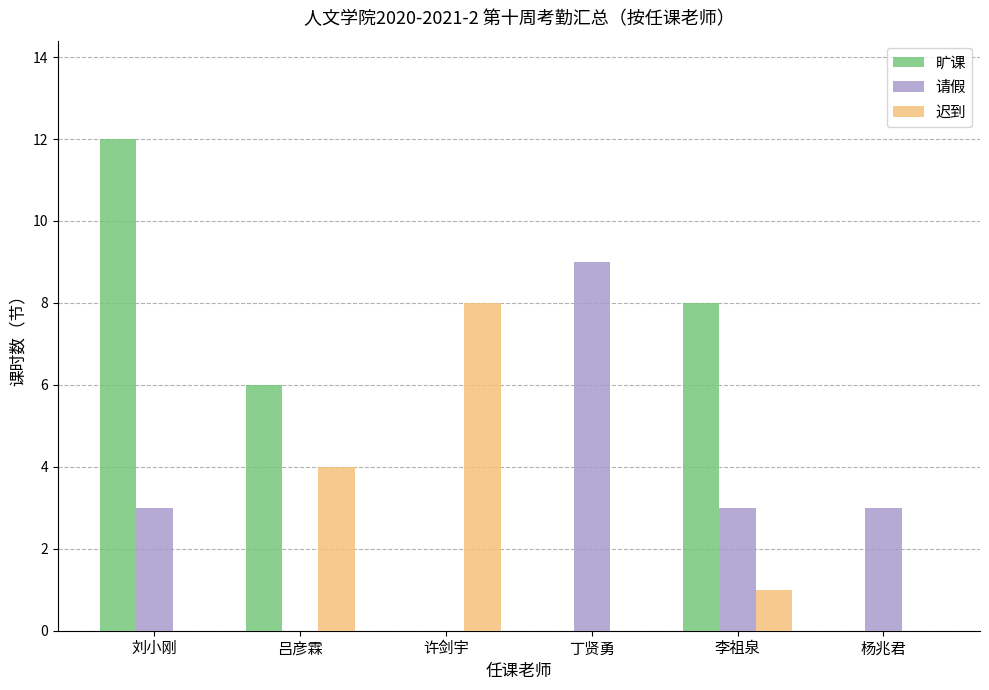

Reading right to left, list all the values displayed in this chart.

旷课: 0	8	0	0	6	12
请假: 3	3	9	0	0	3
迟到: 0	1	0	8	4	0